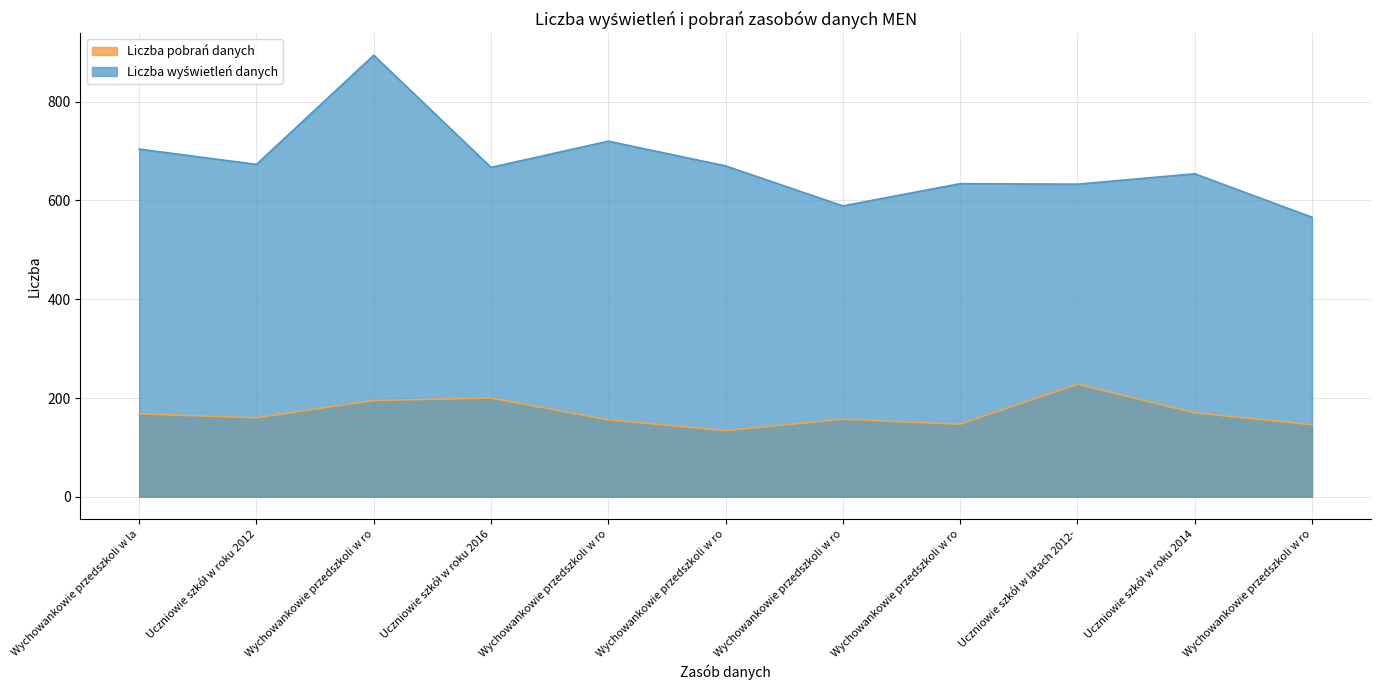

How many interior local peaks does the Liczba wyświetleń danych series have?

4